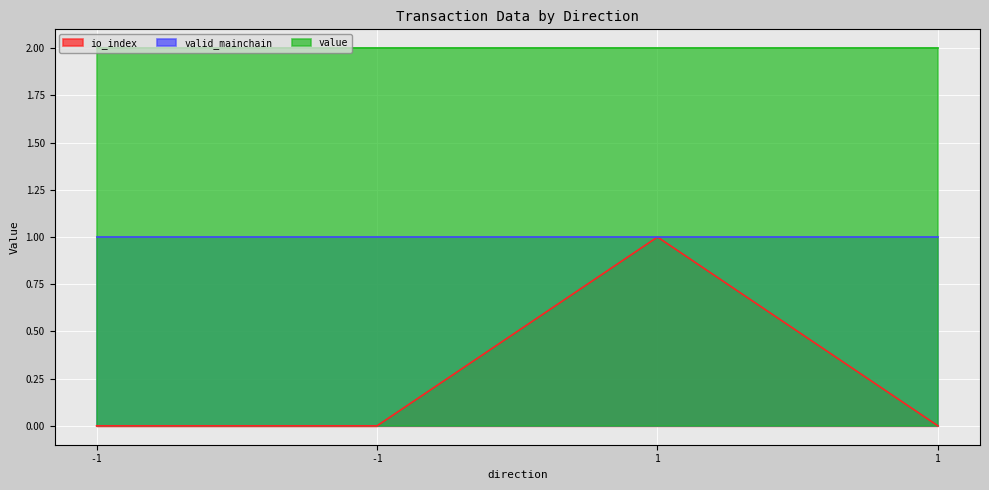

In io_index, how many points are higher than both neighbors (excluding endpoints)?

1